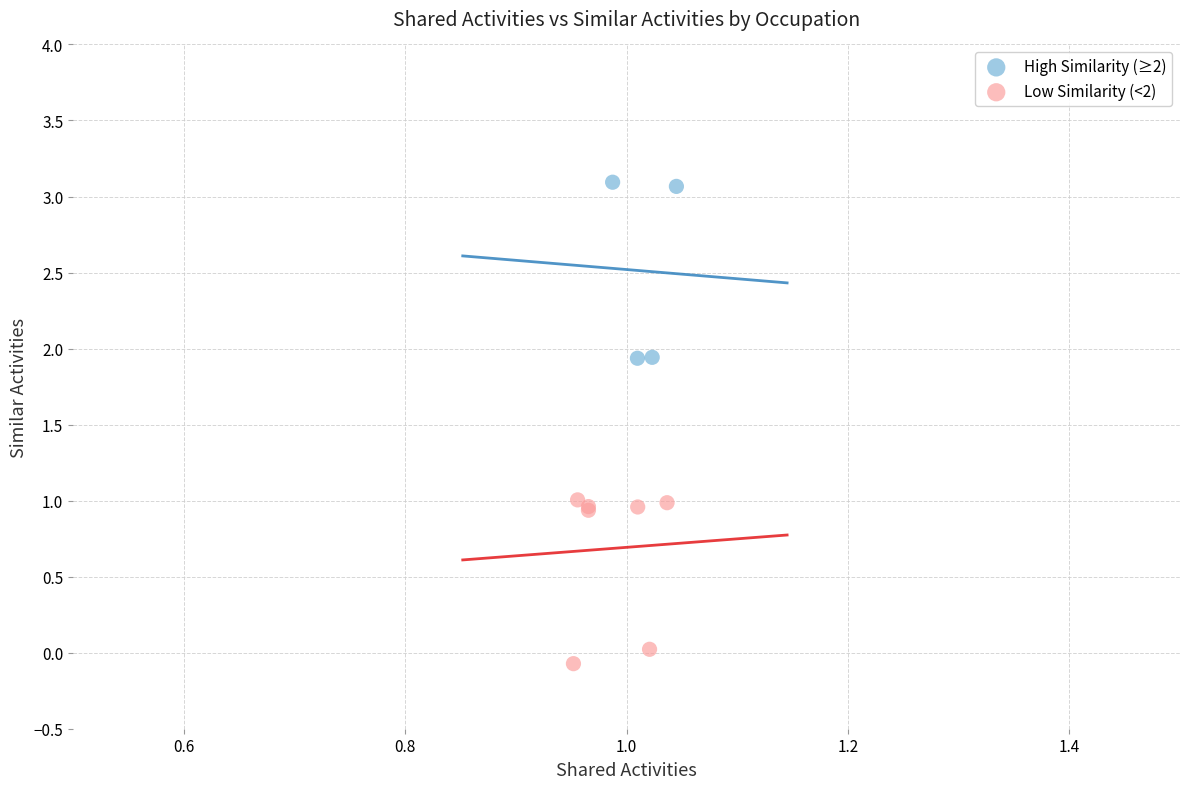

Which series contains the lowest Y value?

Low Similarity (<2)